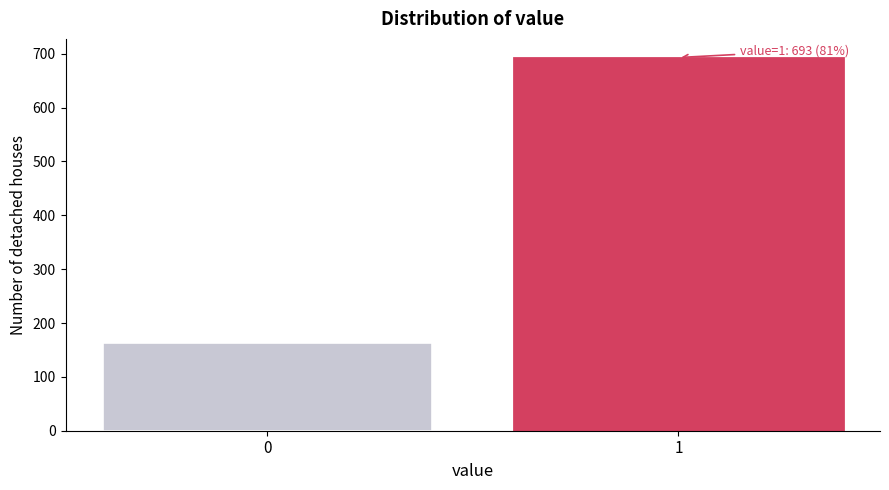

Reading left to right, what are all the values shown in this chart?

163	693